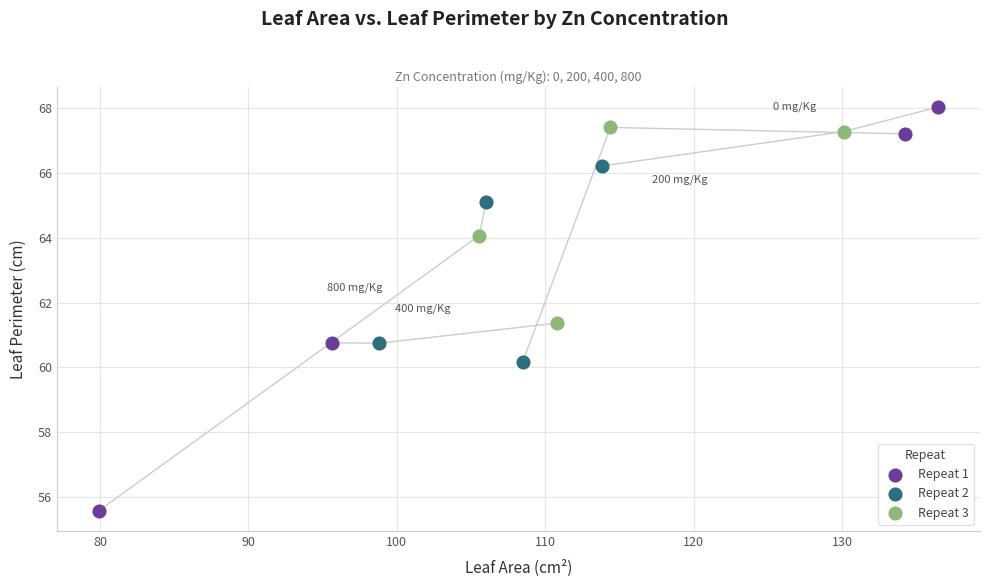

Which series reaches the maximum Y coordinate?

Repeat 1